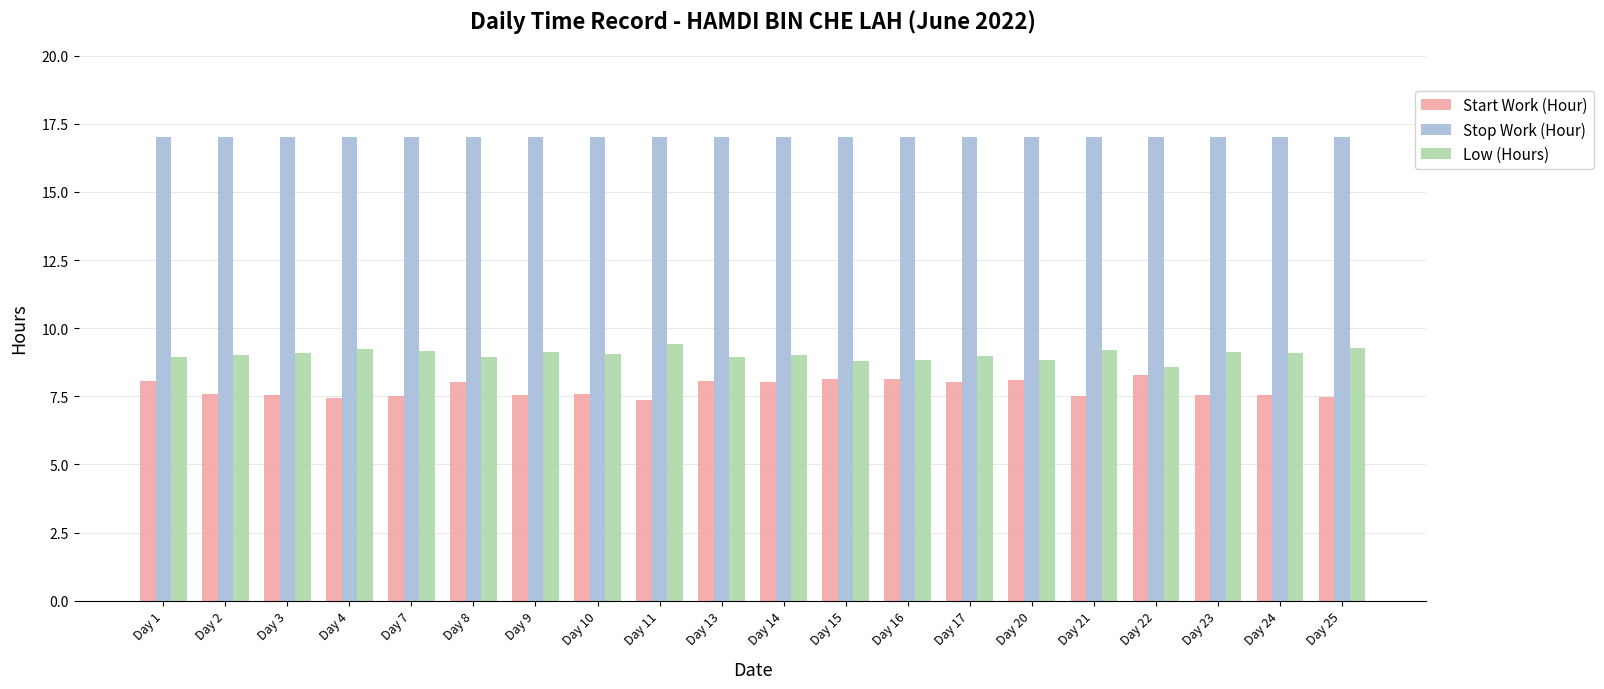

What is the spread (max minus min) of values at Day 7?

9.5